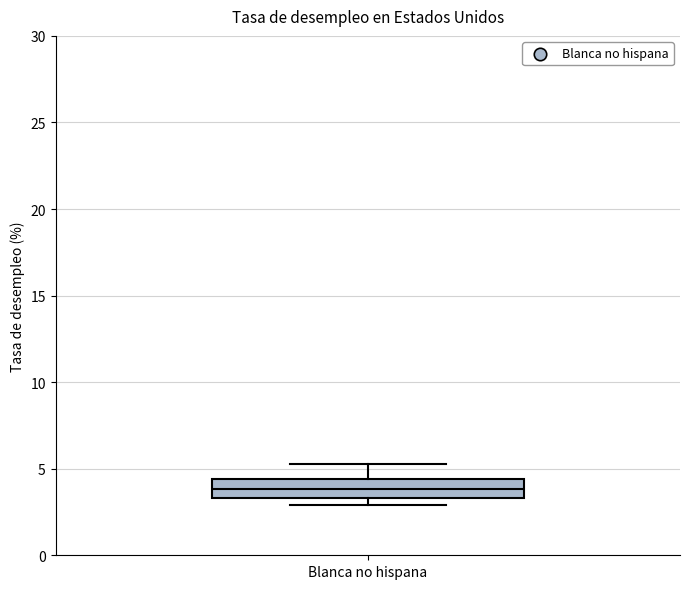

Read this box plot against the y-axis: the position of the median line, the range covered by the box, and the ends of both whiskers. The values are not printed on the chart, so give them approximately, as read against the axis.

median 4.0, box 3.5 to 4.5, whiskers 3.0 to 5.5